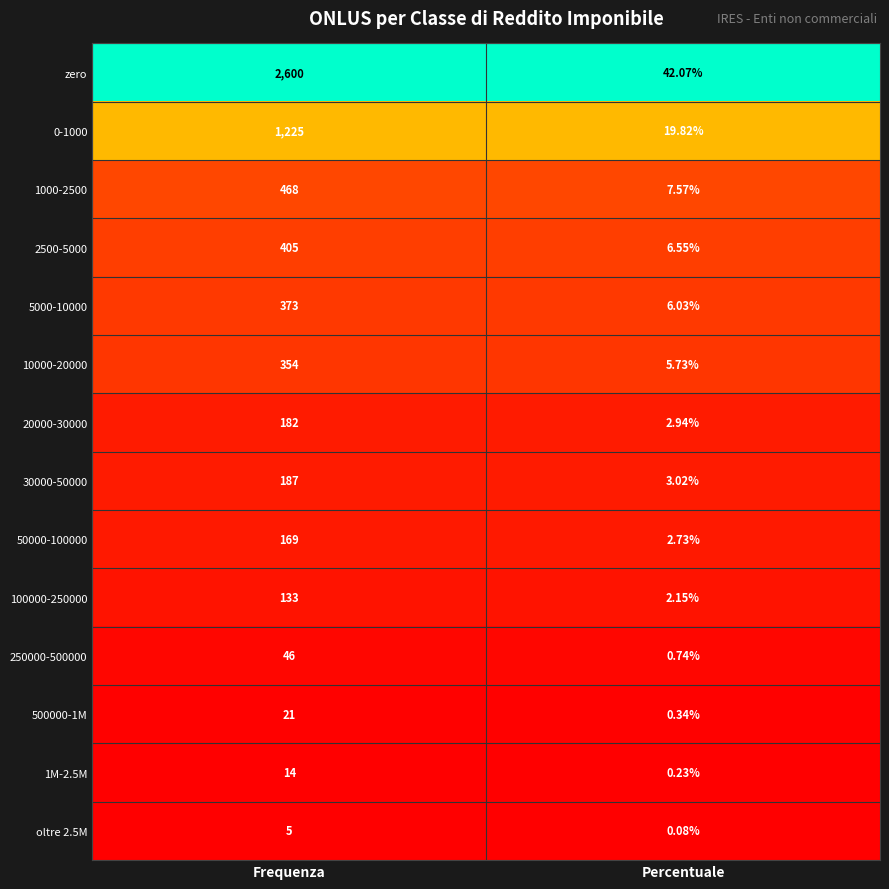

Rank the series by their maximum value, from lowest to highest.

oltre 2.5M, 1M-2.5M, 500000-1M, 250000-500000, 100000-250000, 50000-100000, 20000-30000, 30000-50000, 10000-20000, 5000-10000, 2500-5000, 1000-2500, 0-1000, zero